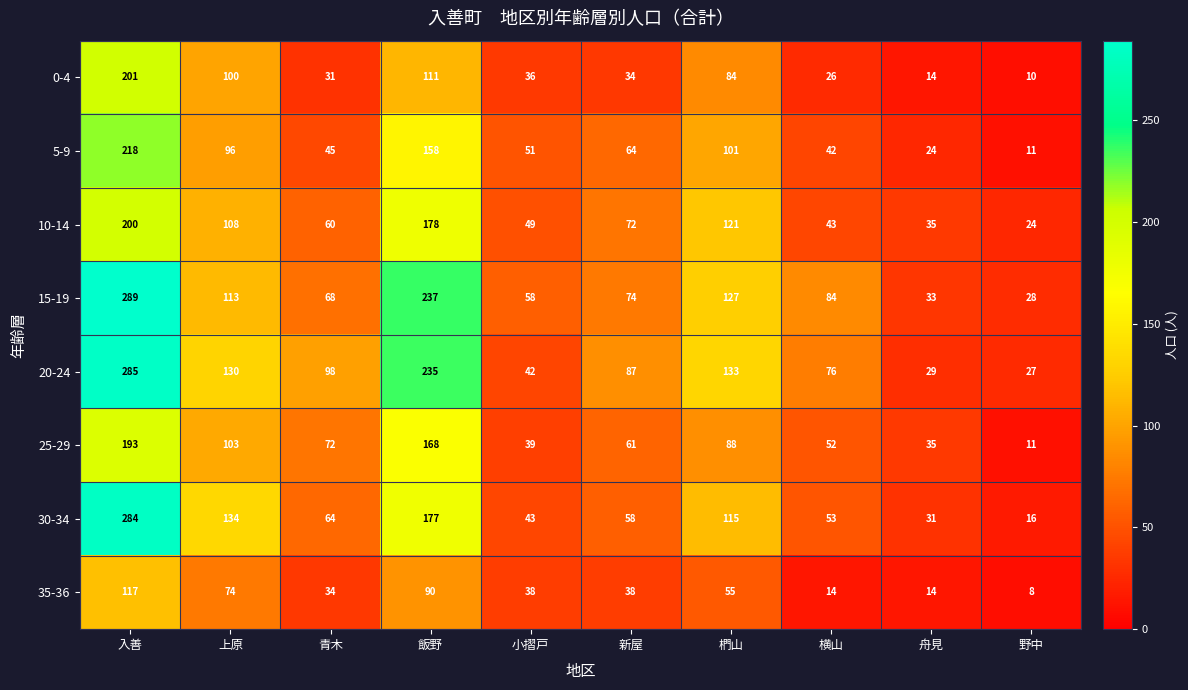

What is the average value of the 5-9 series?

81